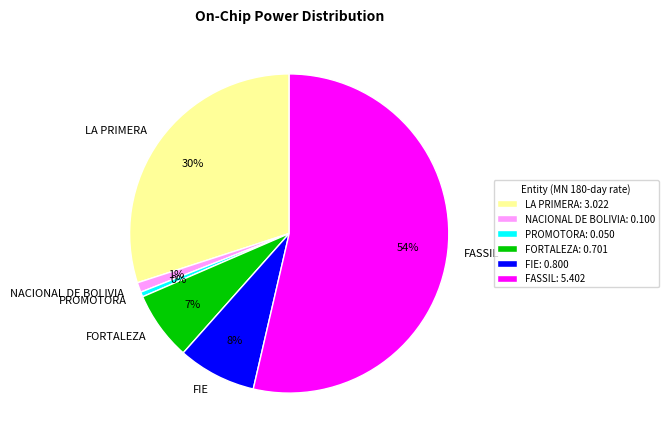

Do FIE and LA PRIMERA together represent more than half of the pie?

No